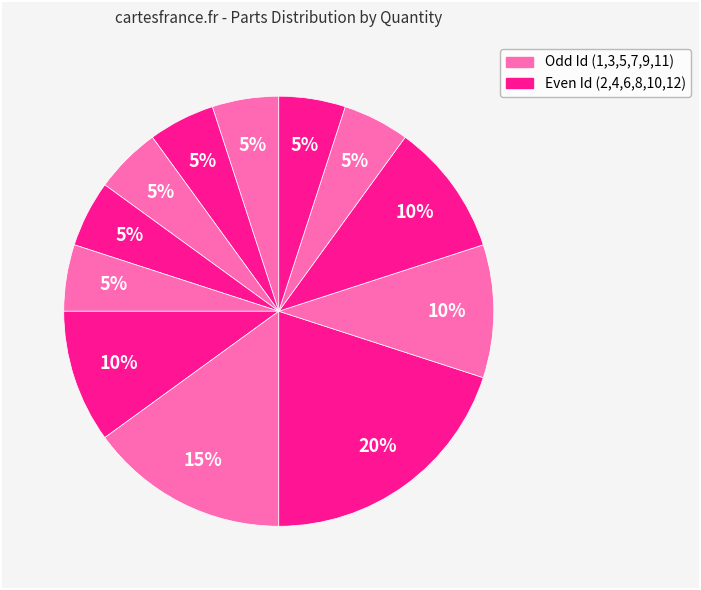

How many segments does this pie chart have?

12